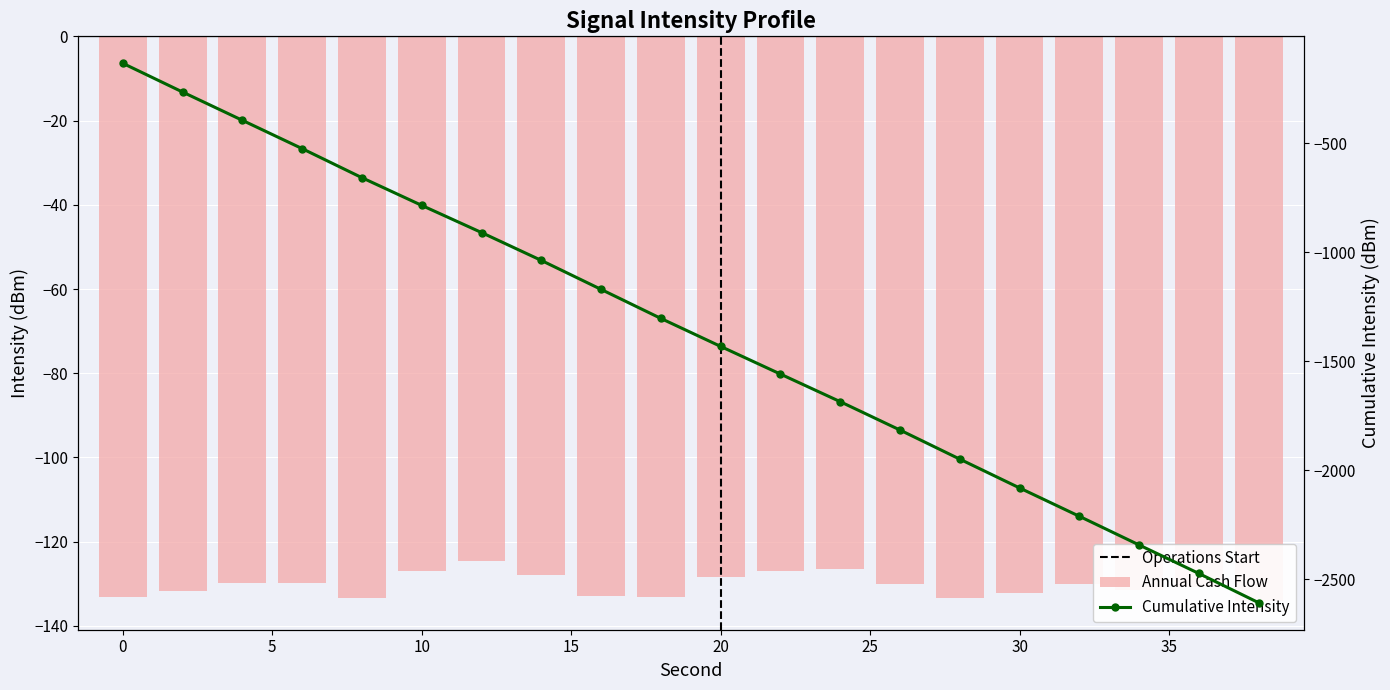

Rank the categories by value from lowest to highest.

38, 28, 8, 18, 0, 16, 30, 2, 34, 36, 26, 32, 6, 4, 20, 14, 10, 22, 24, 12